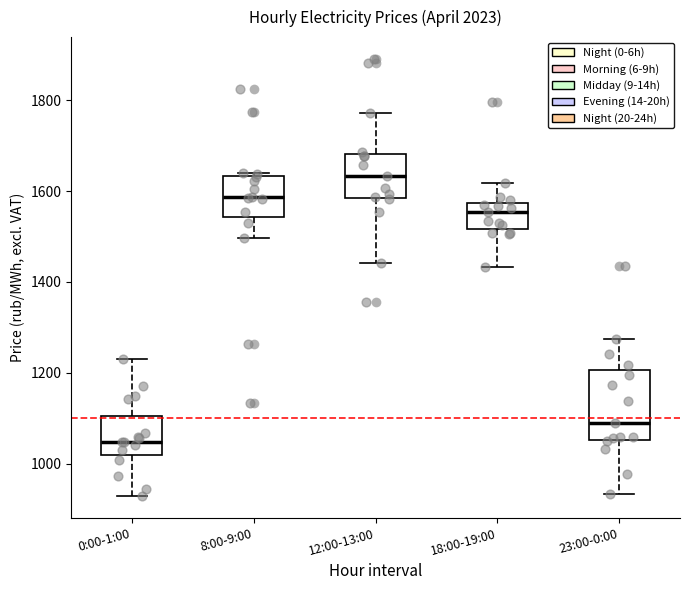

Which box has the highest median line?

12:00-13:00